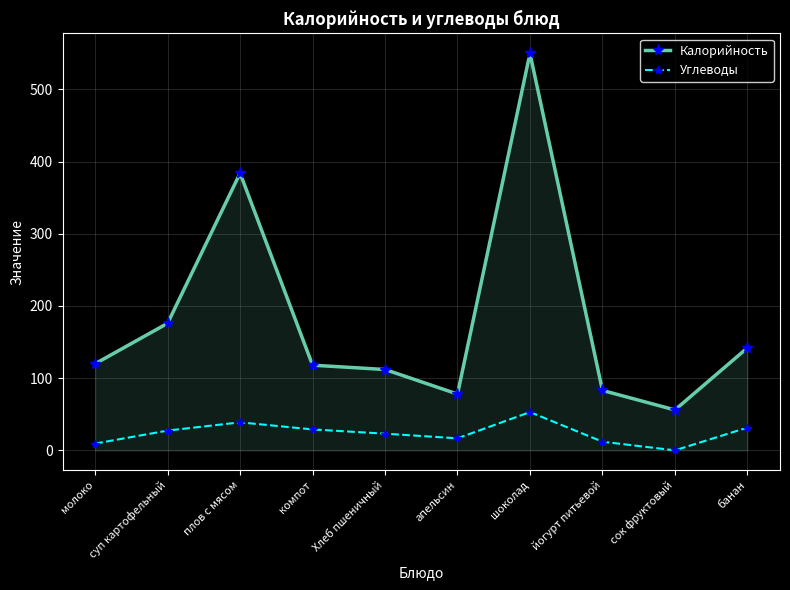

At how many categories does at least one series exceed 28?

10